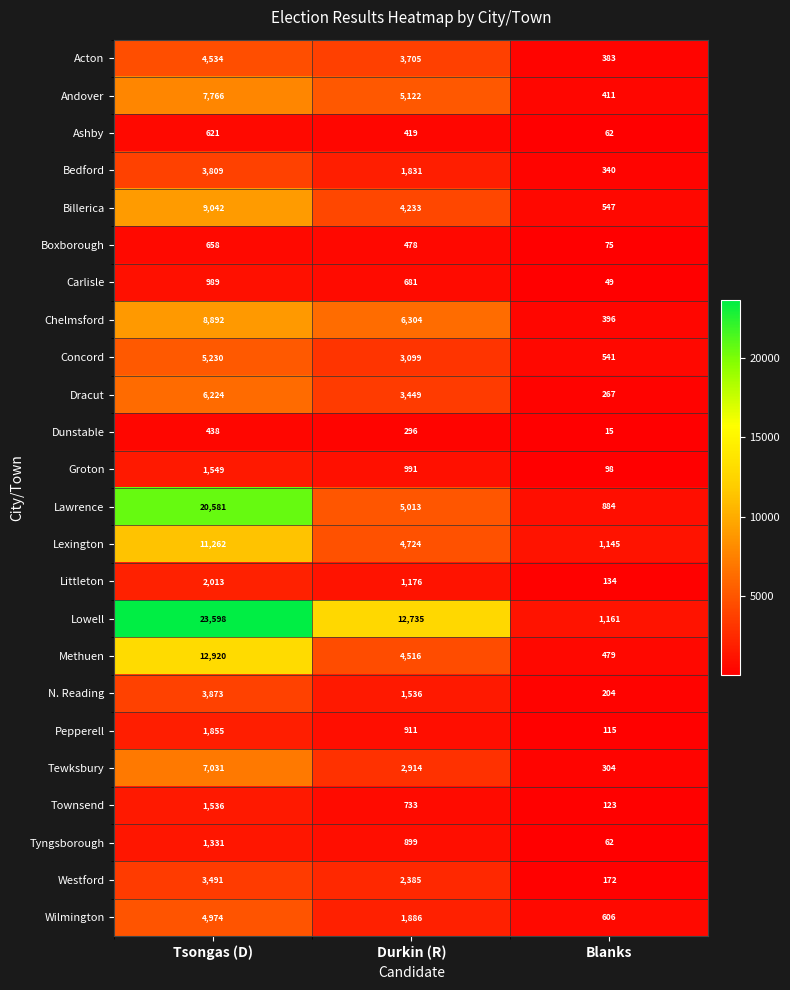

Which series has the largest total across all categories?

Lowell